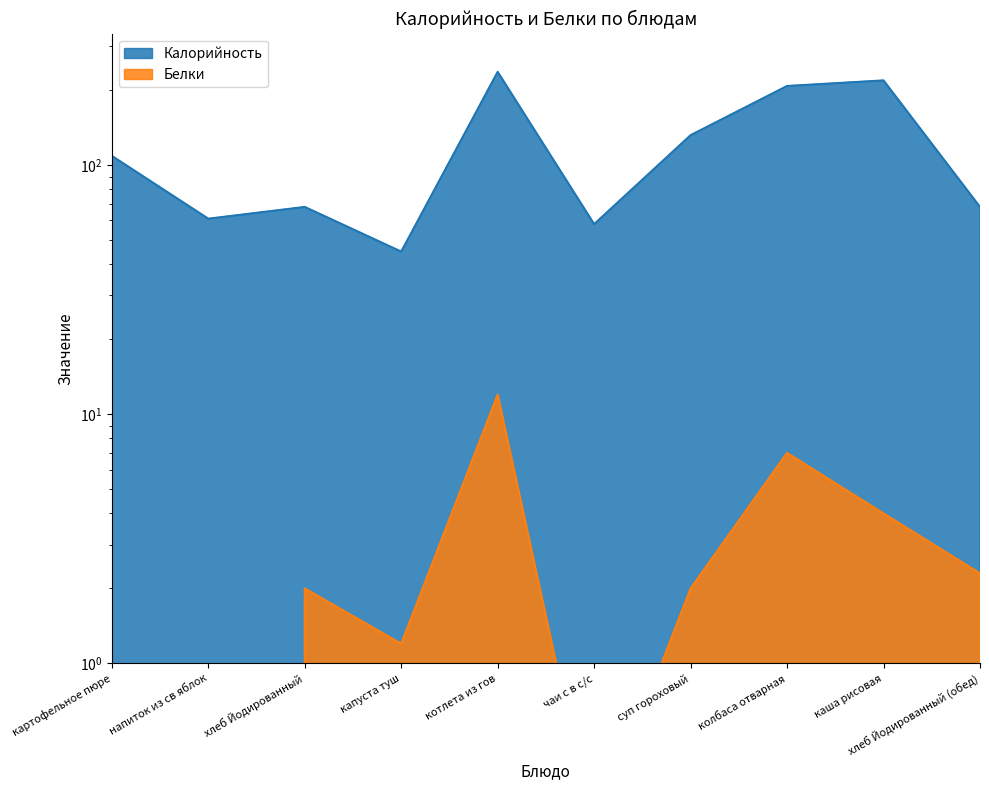

What is the difference between the second highest and second lowest values in the Калорийность series?

161.0